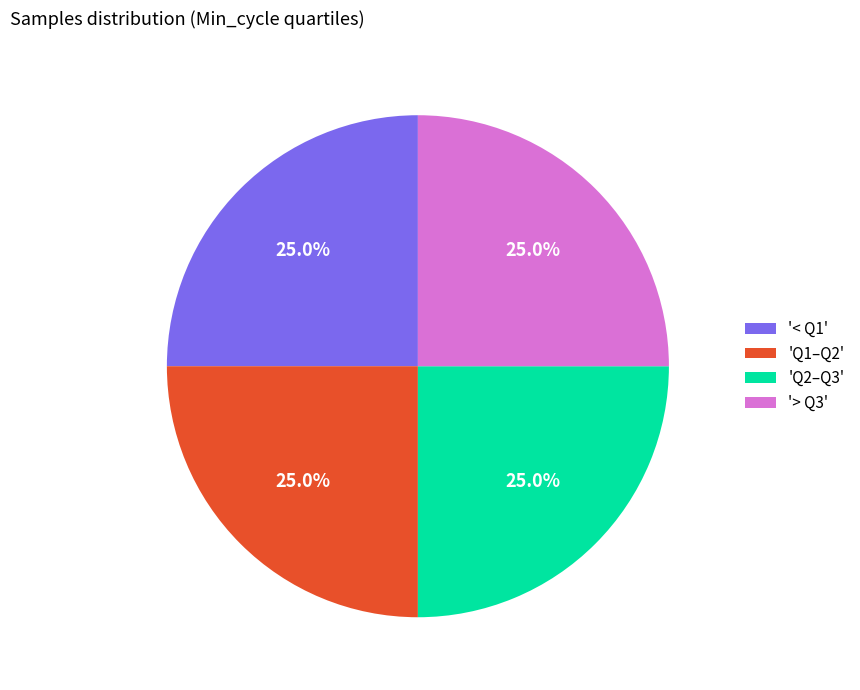

Does any single category account for the majority?

No